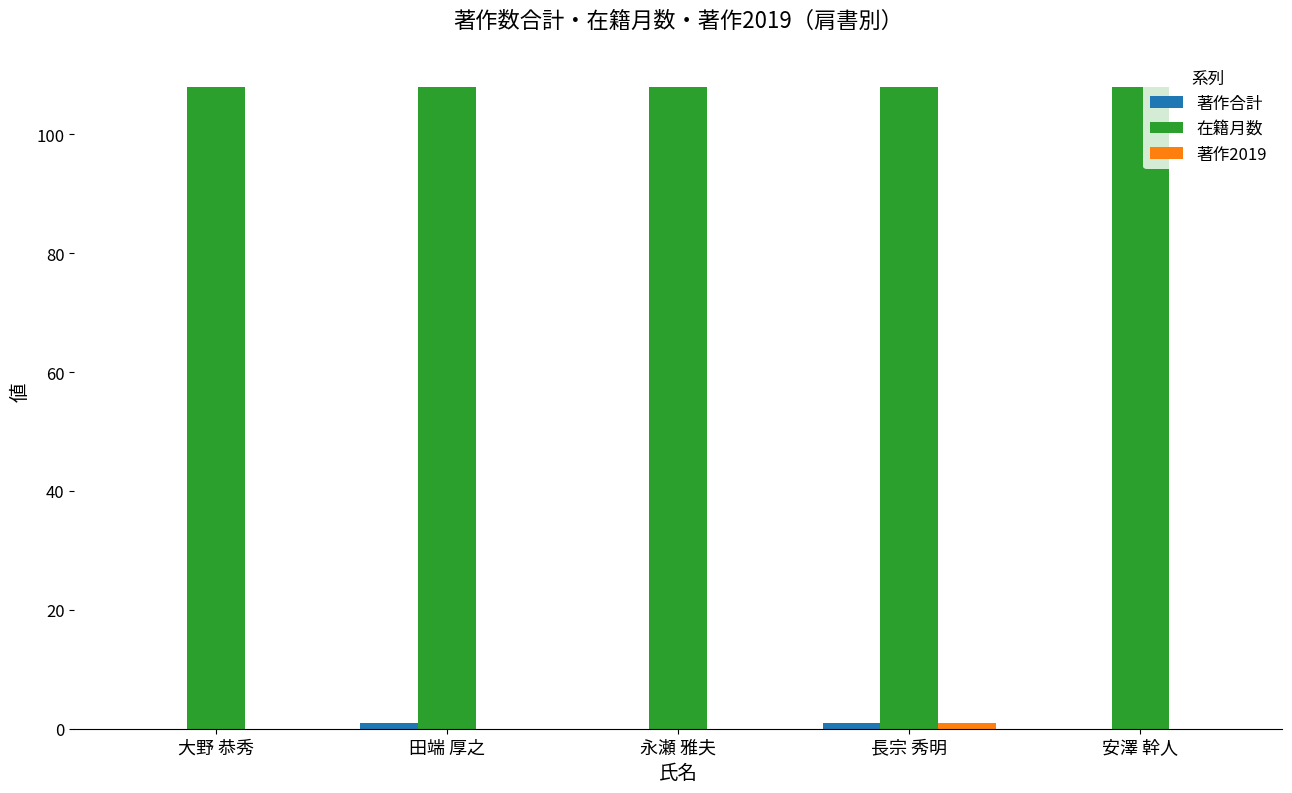

True or false: 在籍月数 has a value of 41 at 長宗 秀明.

False